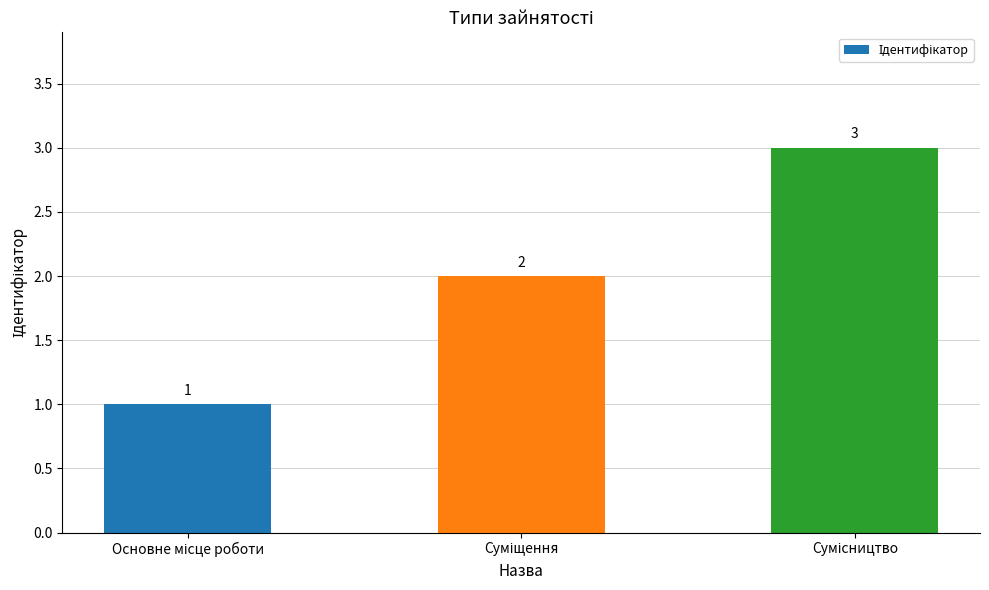

Count the number of categories in the chart.

3